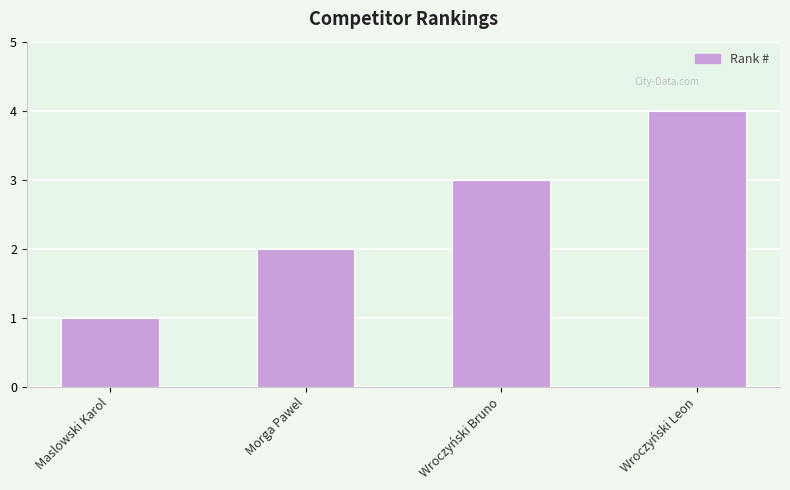

How many values are between 2 and 4?

3